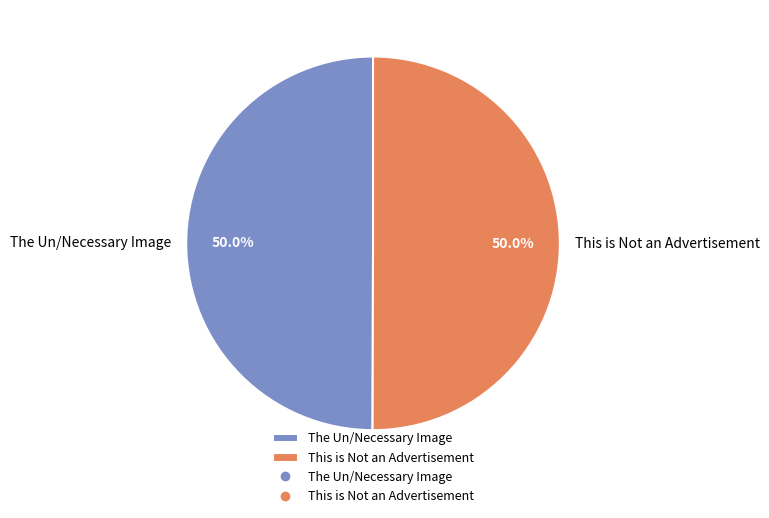

To the nearest percent, what portion does This is Not an Advertisement represent?

50%